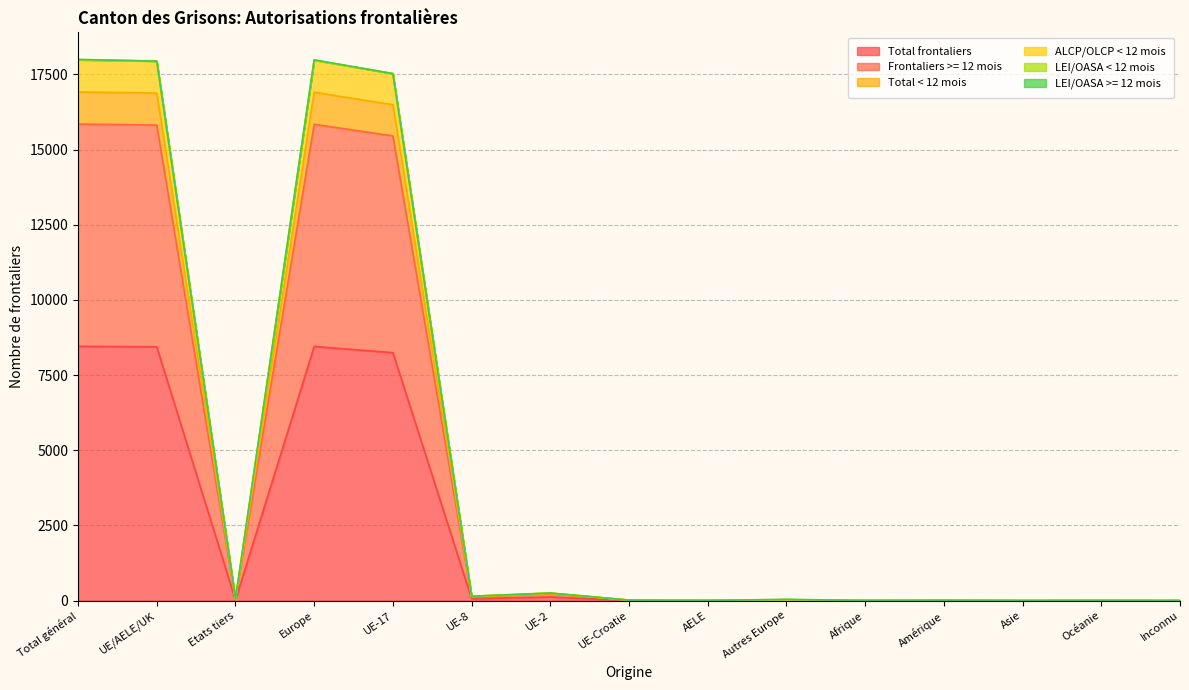

True or false: Total < 12 mois and ALCP/OLCP < 12 mois intersect in this chart.

False